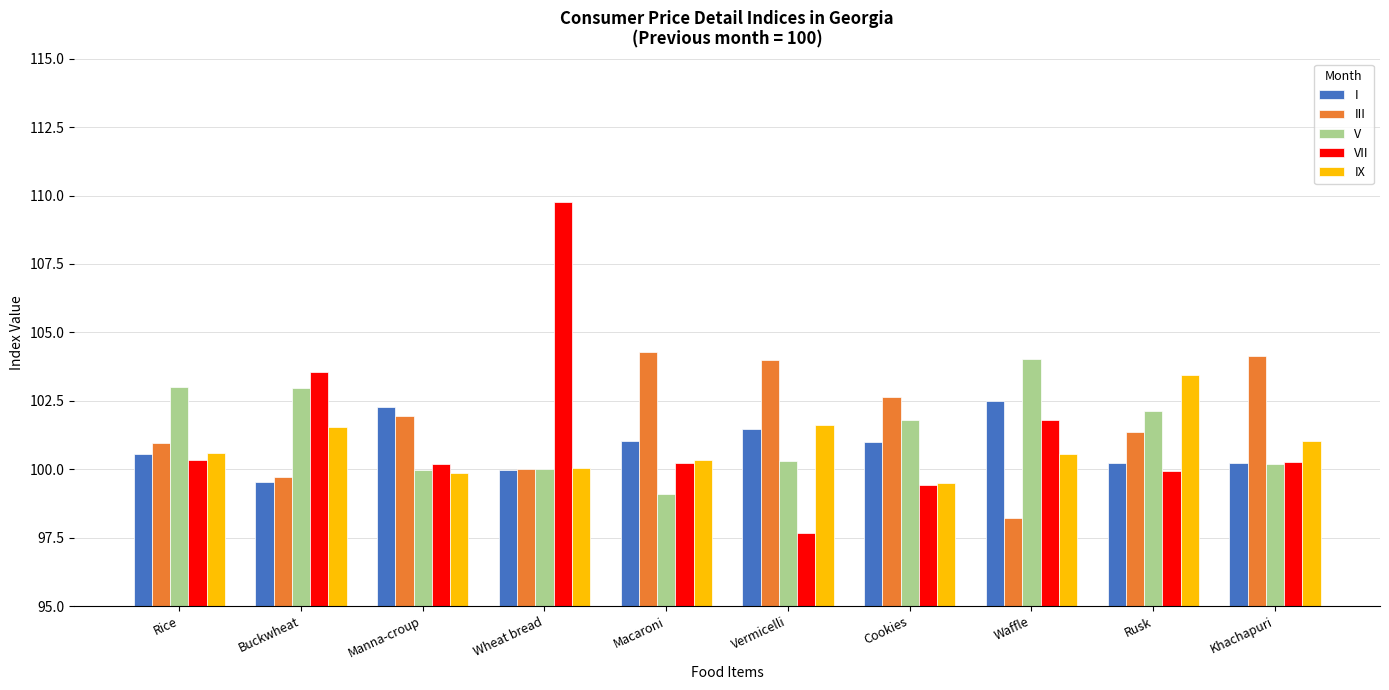

Which category has the lowest value in the I series?

Buckwheat